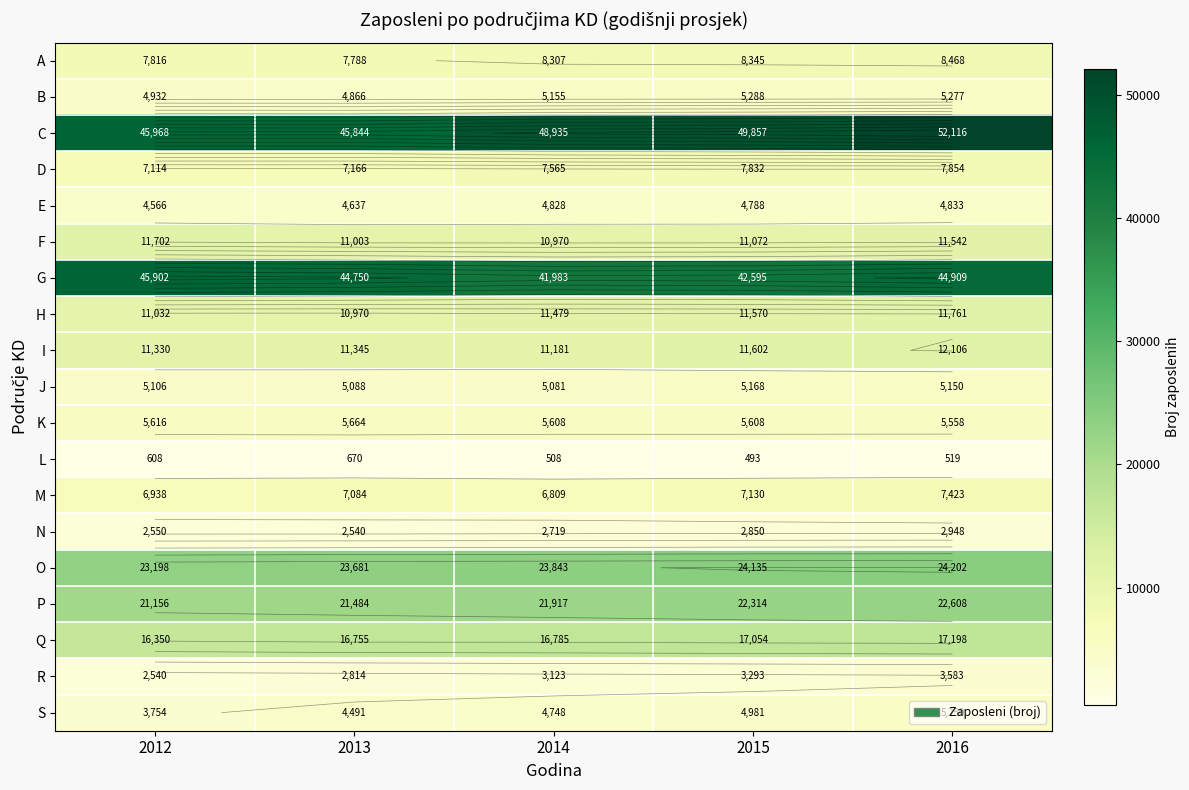

At which label does D first exceed 7565?

2015